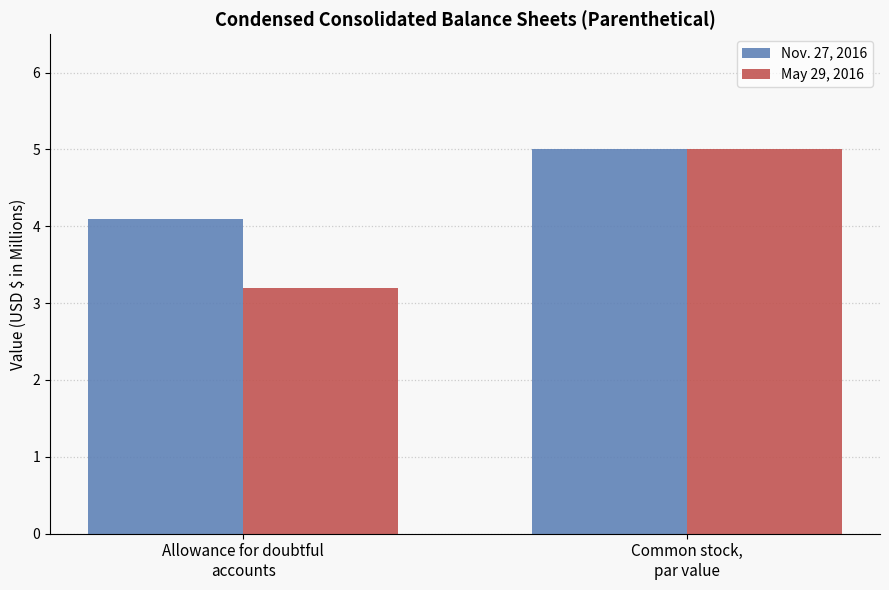

Reading left to right, what are all the values shown in this chart?

Nov. 27, 2016: 4.1	5.0
May 29, 2016: 3.2	5.0